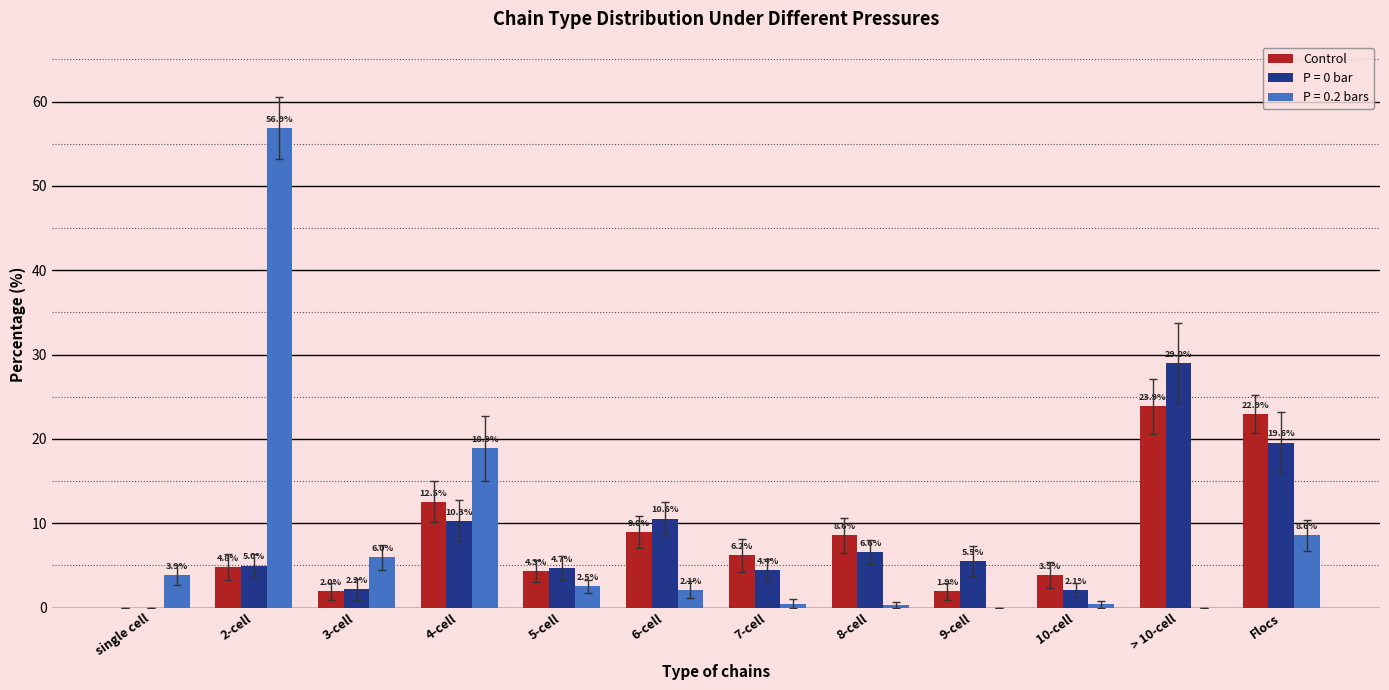

Which label corresponds to the largest value in the chart?

2-cell